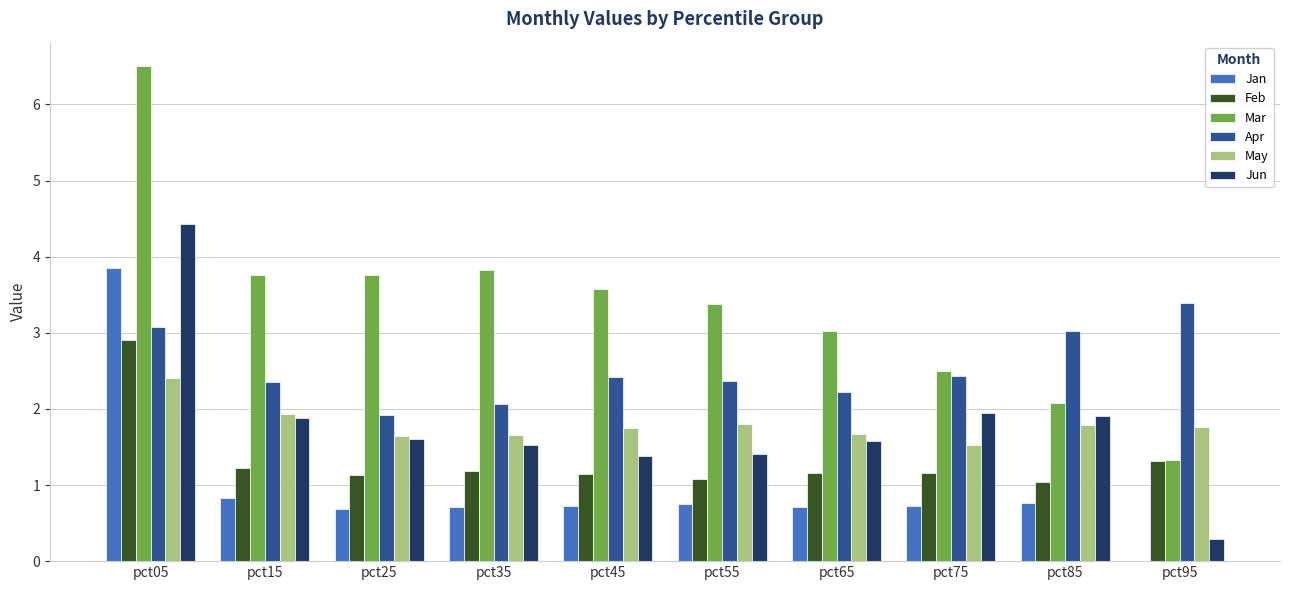

What are all the series names shown in the legend?

Jan, Feb, Mar, Apr, May, Jun